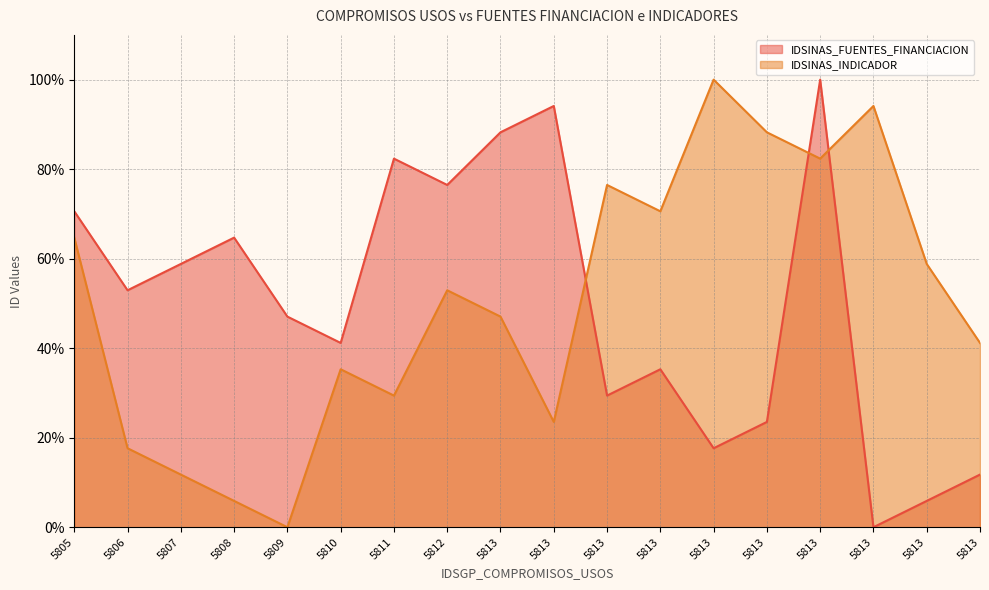

Reading right to left, what are all the values shown in this chart?

IDSINAS_FUENTES_FINANCIACION: 11.8	5.9	0.0	100.0	23.5	17.6	35.3	29.4	94.1	88.2	76.5	82.4	41.2	47.1	64.7	58.8	52.9	70.6
IDSINAS_INDICADOR: 41.2	58.8	94.1	82.4	88.2	100.0	70.6	76.5	23.5	47.1	52.9	29.4	35.3	0.0	5.9	11.8	17.6	64.7